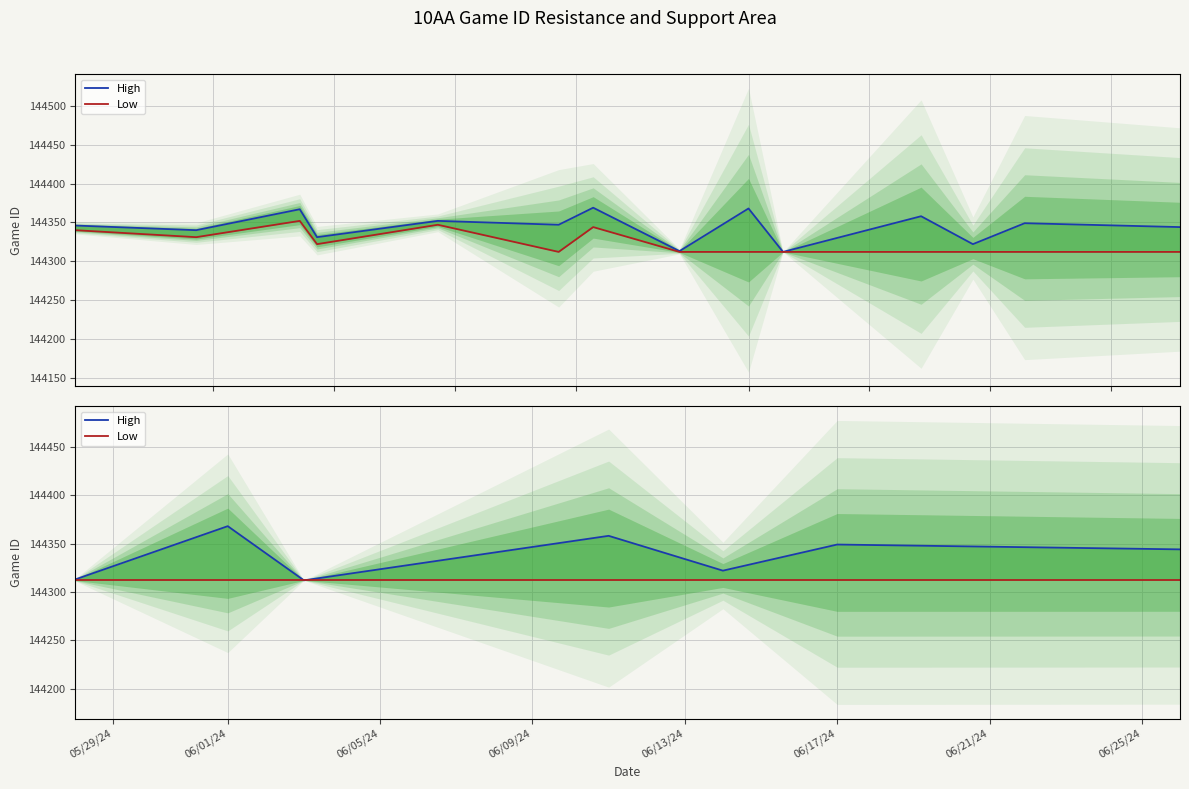

True or false: Low and High intersect in this chart.

False